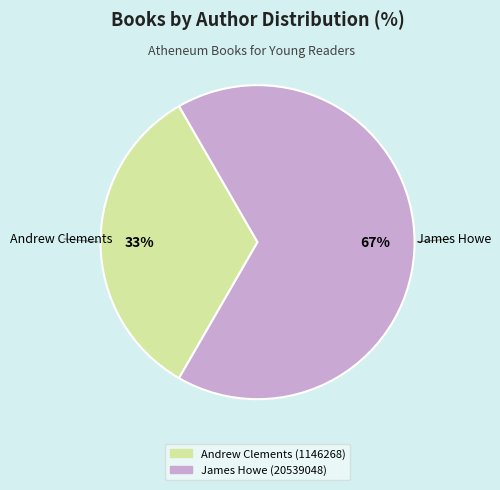

Combined, do James Howe (20539048) and Andrew Clements (1146268) account for over 50%?

Yes